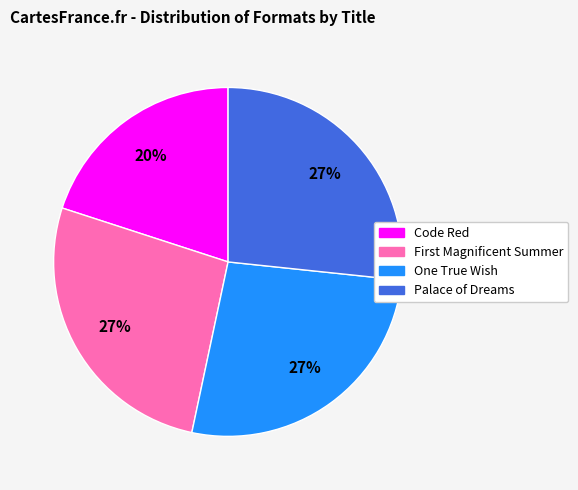

How many slices are in this pie chart?

4